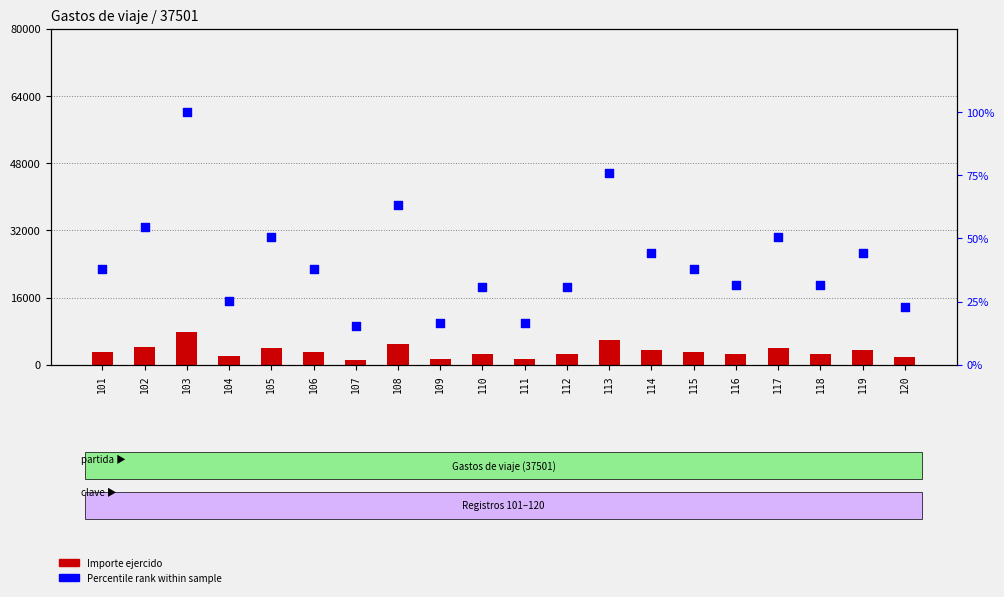

Which series has the widest spread of Y values?

Importe ejercido